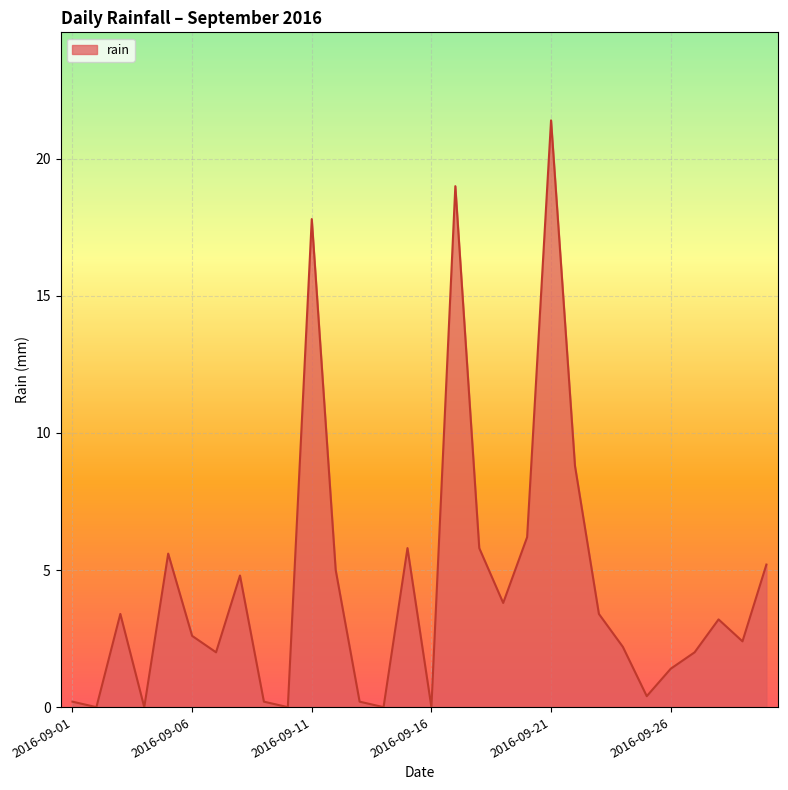

What is the maximum value shown in the chart?

21.4